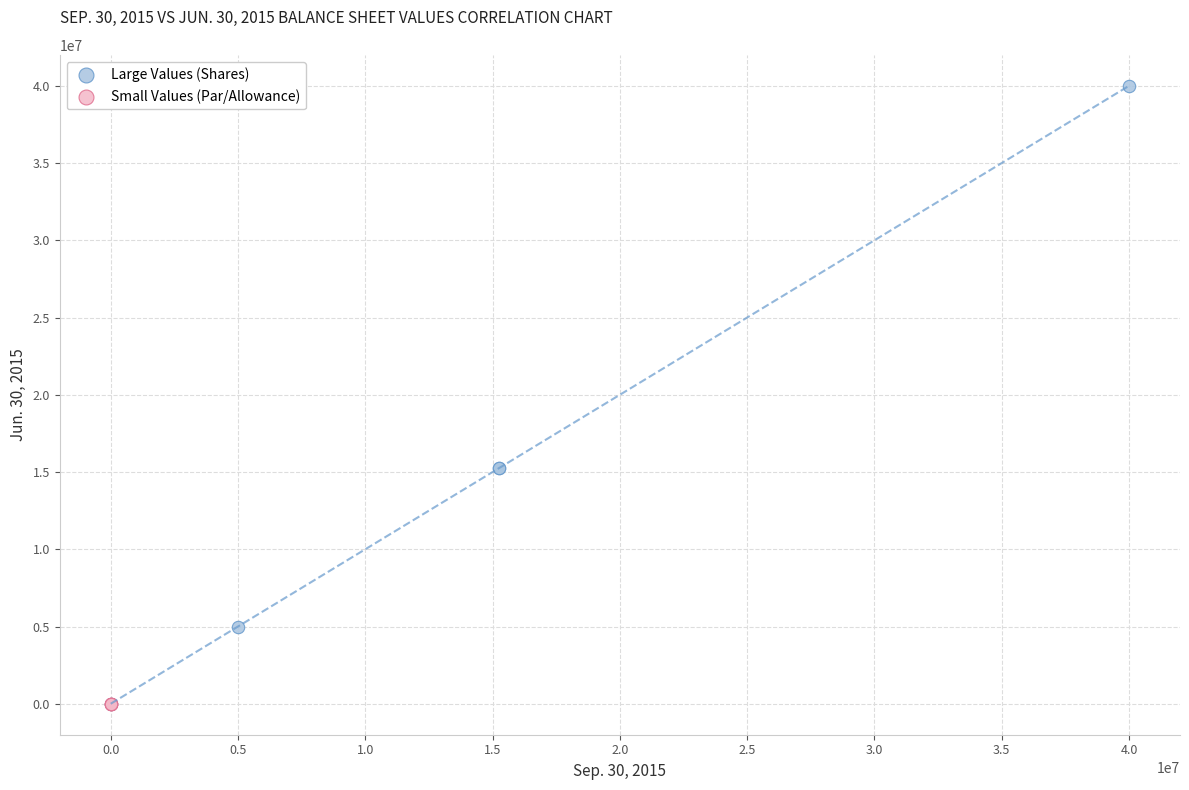

Which series reaches the maximum Y coordinate?

Large Values (Shares)